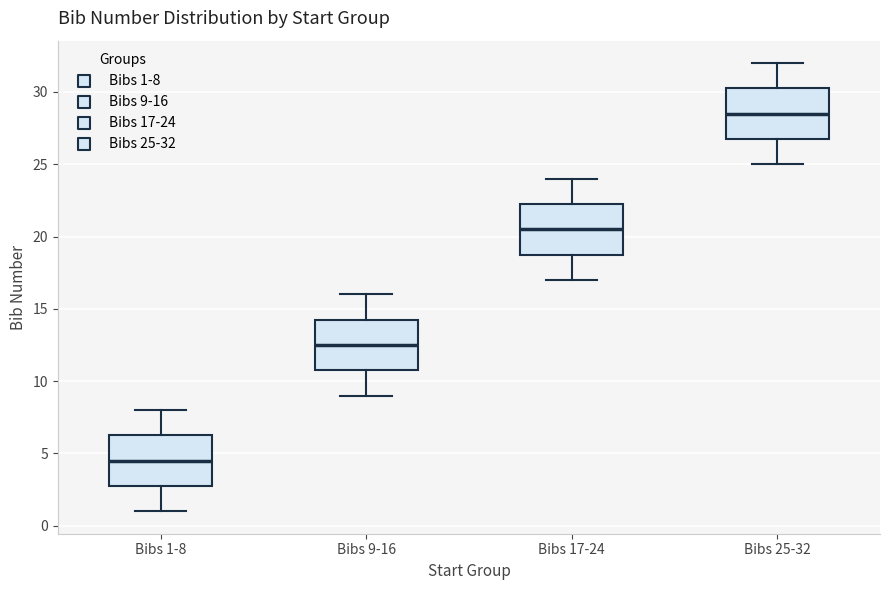

Reading left to right, read every box against the y-axis: the position of its median line, the range the box covers, and the ends of its whiskers. The values are not printed on the chart, so give them approximately, as read against the axis.

Bibs 1-8: median 4.5, box 3.0 to 6.5, whiskers 1.0 to 8.0
Bibs 9-16: median 12.5, box 11.0 to 14.5, whiskers 9.0 to 16.0
Bibs 17-24: median 20.5, box 19.0 to 22.5, whiskers 17.0 to 24.0
Bibs 25-32: median 28.5, box 27.0 to 30.5, whiskers 25.0 to 32.0